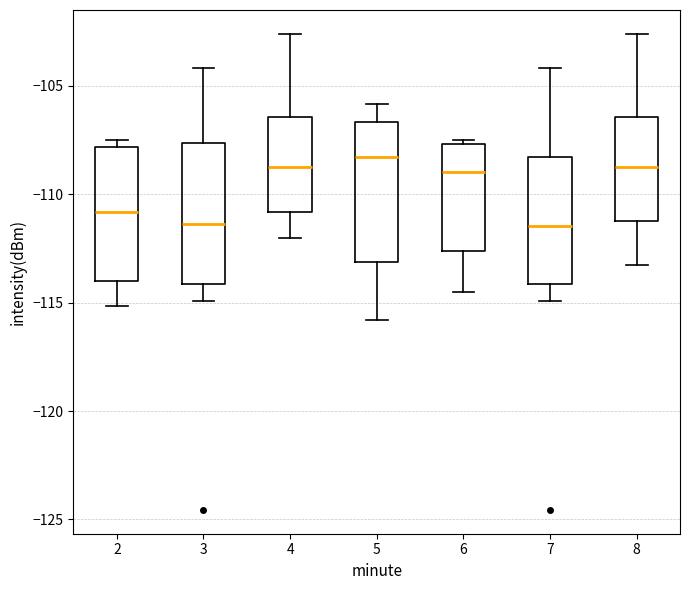

Reading left to right, transcribe this box plot: for each box, give where its median line is, the range the box spans, and where its two whiskers end, as read against the y-axis. The values are not printed on the chart, so give them approximately, as read against the axis.

2: median -111.0, box -114.0 to -108.0, whiskers -115.0 to -107.5
3: median -111.5, box -114.0 to -107.5, whiskers -115.0 to -104.0
4: median -108.5, box -111.0 to -106.5, whiskers -112.0 to -102.5
5: median -108.5, box -113.0 to -106.5, whiskers -116.0 to -106.0
6: median -109.0, box -112.5 to -107.5, whiskers -114.5 to -107.5 (just above the box's upper edge)
7: median -111.5, box -114.0 to -108.5, whiskers -115.0 to -104.0
8: median -108.5, box -111.0 to -106.5, whiskers -113.0 to -102.5